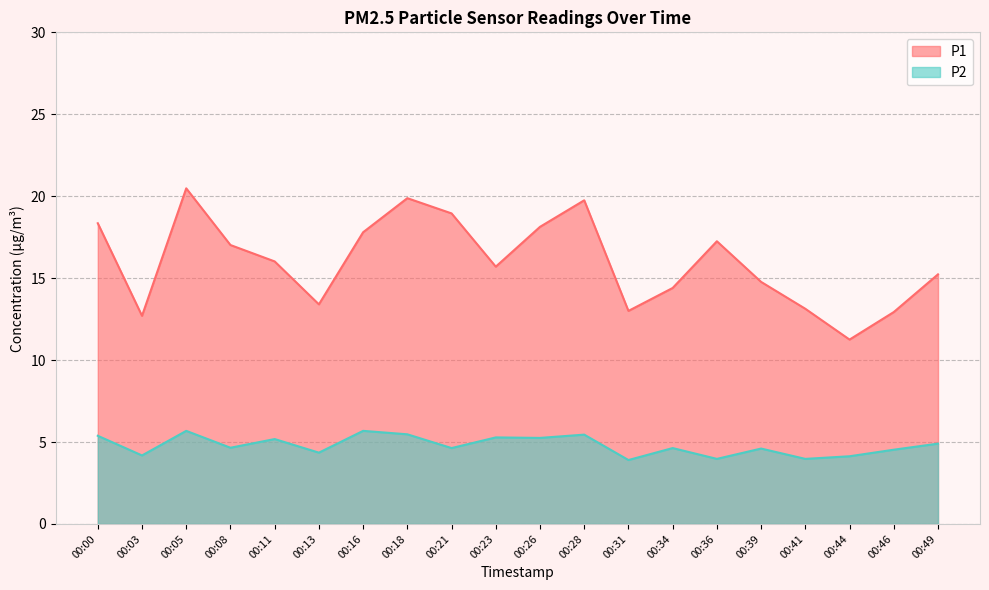

Count the number of categories in the chart.

20